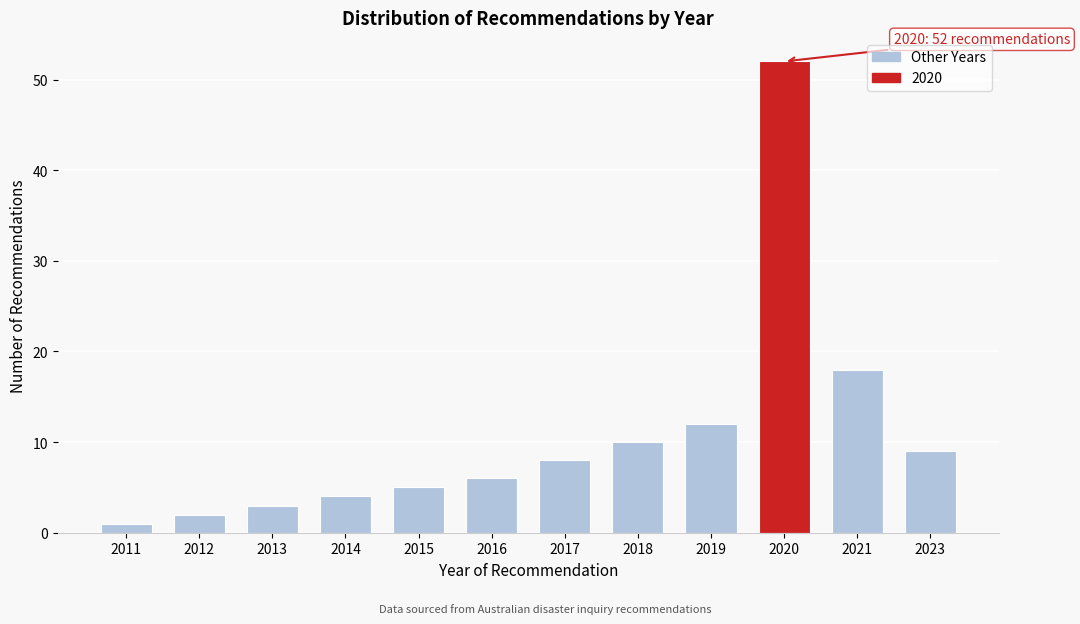

Reading left to right, extract all data points from this chart.

1	2	3	4	5	6	8	10	12	52	18	9